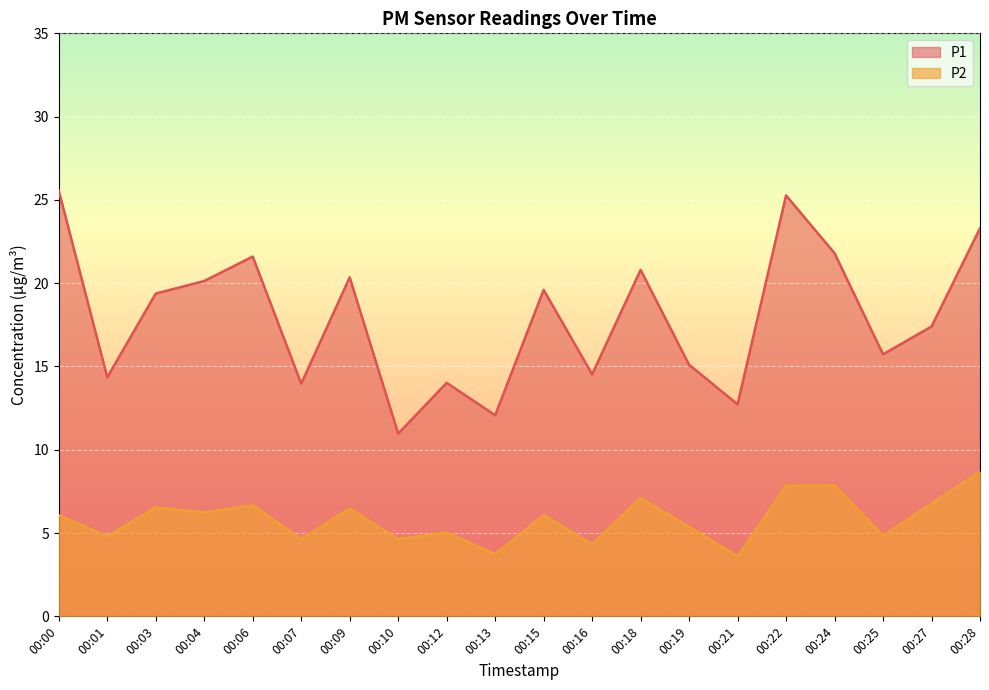

At which label does P1 first exceed 19?

00:00